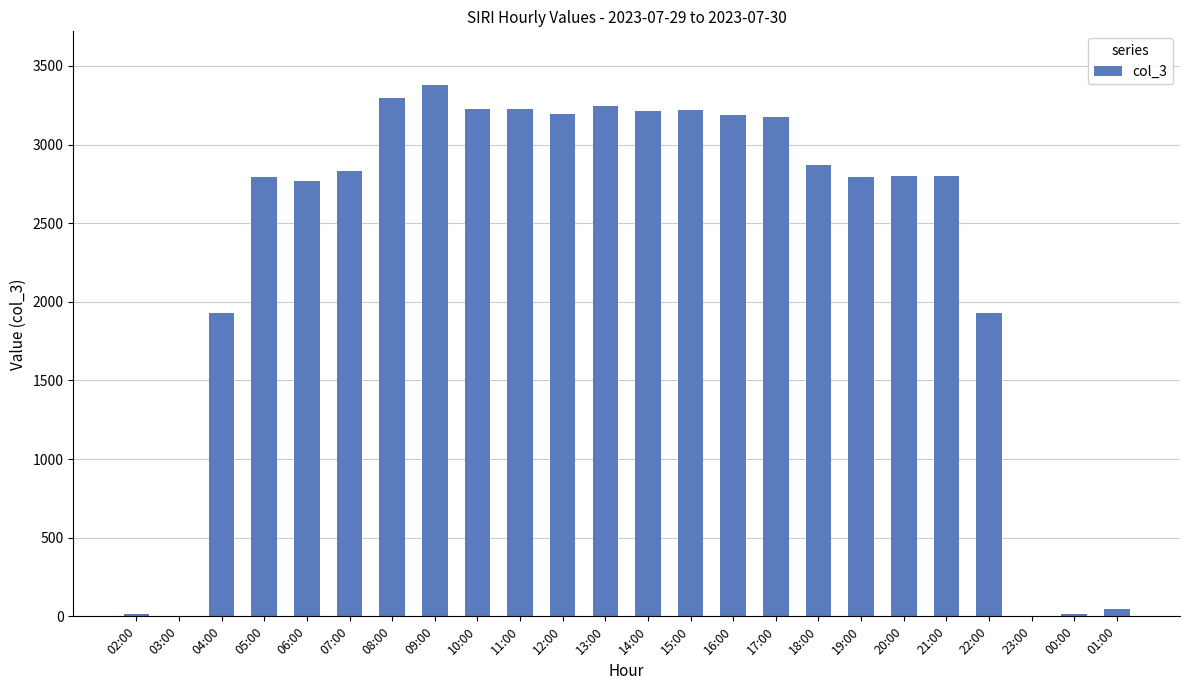

Approximately how many times larger is the value at 05:00 compared to 12:00?

0.9